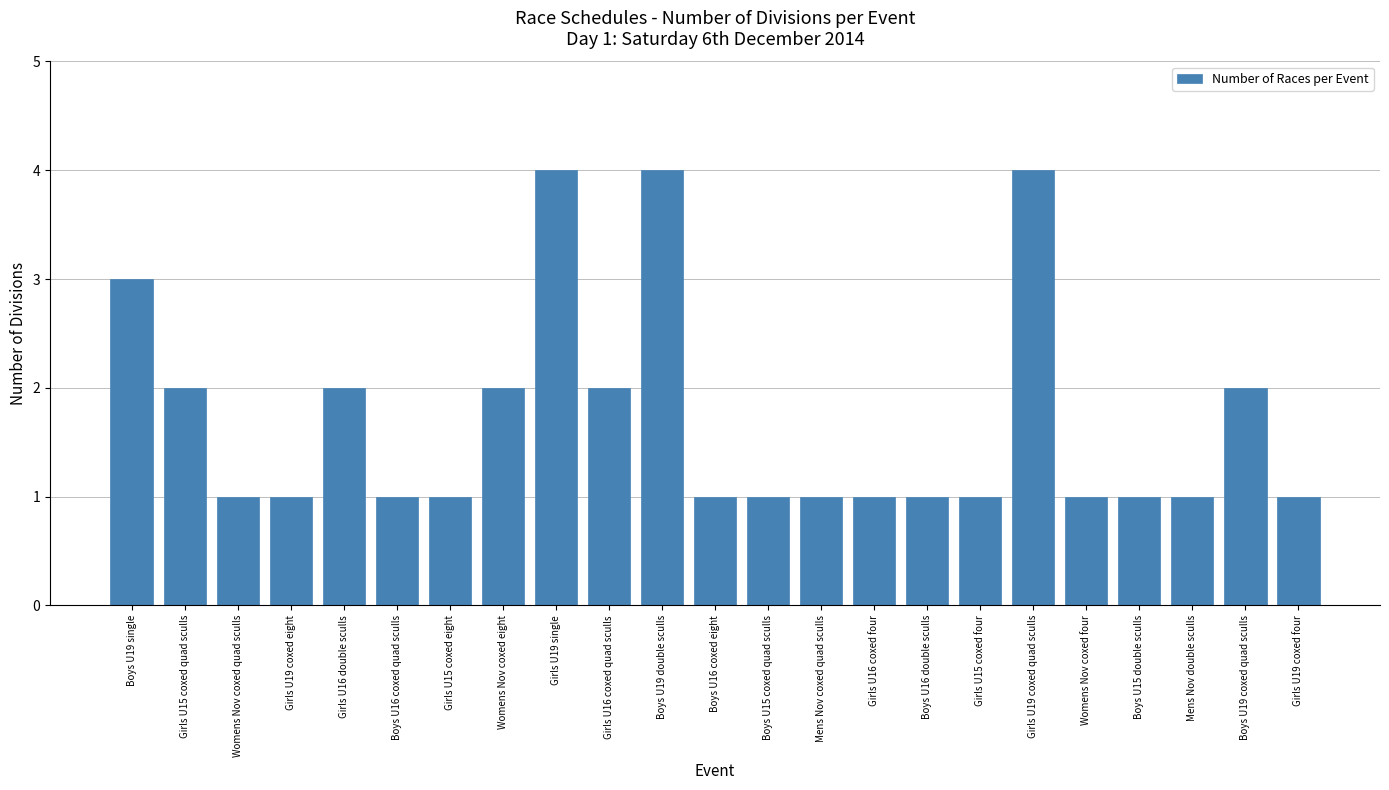

What is the value of the 1st bar from the left?

3